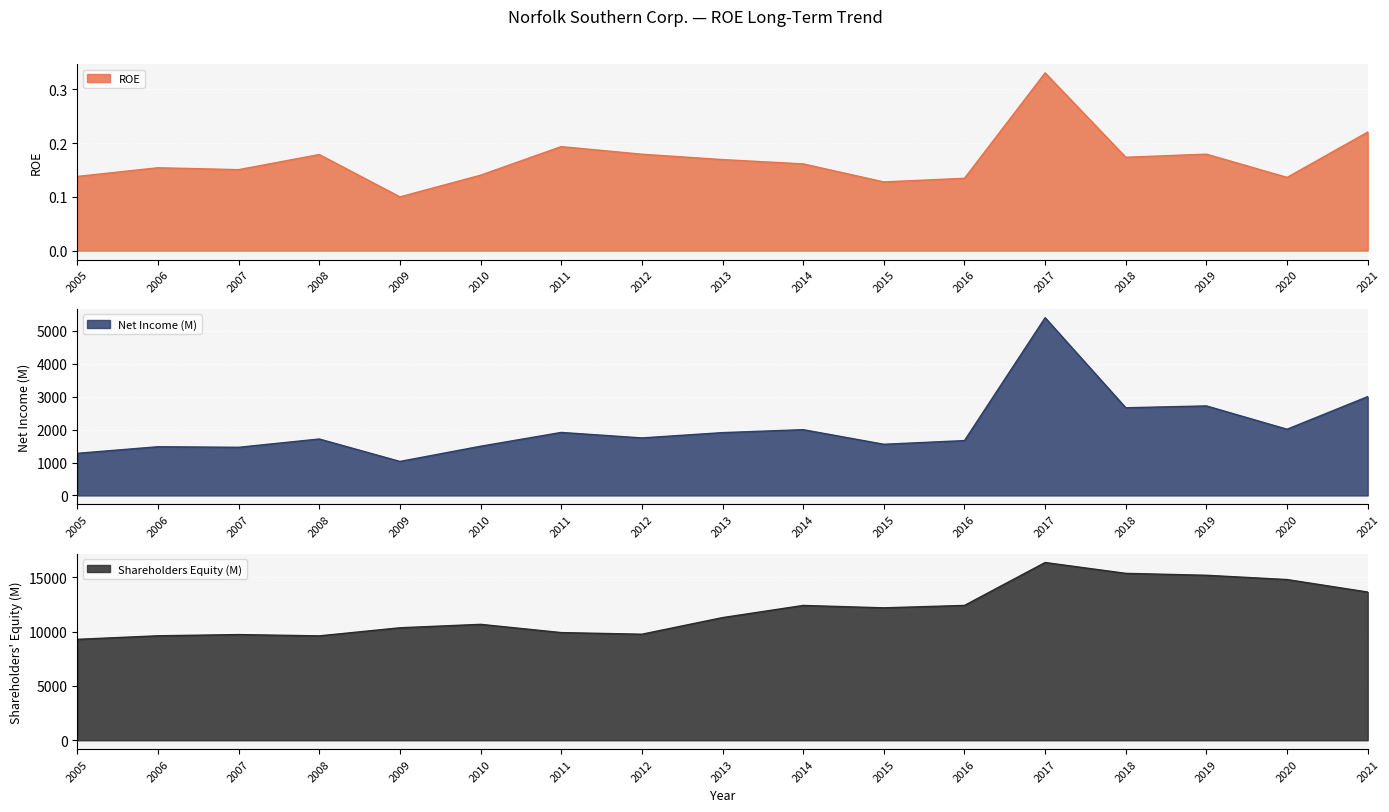

What is the approximate value of ROE at 2021?

0.2